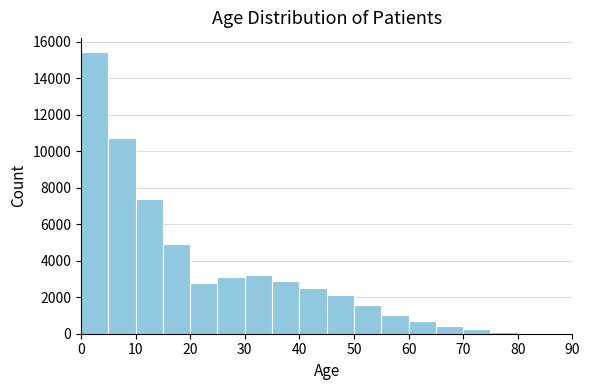

Reading left to right, transcribe this chart: for each bar, give the range it covers on the x-axis and its height. The values are not printed on the chart, so give them approximately, as read against the axis.

0 to 5: 15400
5 to 10: 10800
10 to 15: 7400
15 to 20: 4800
20 to 25: 2800
25 to 30: 3200
30 to 35: 3200
35 to 40: 3000
40 to 45: 2600
45 to 50: 2200
50 to 55: 1600
55 to 60: 1000
60 to 65: 800
65 to 70: 400
70 to 75: 200
75 to 80: under 200
80 to 85: under 200
85 to 90: 0